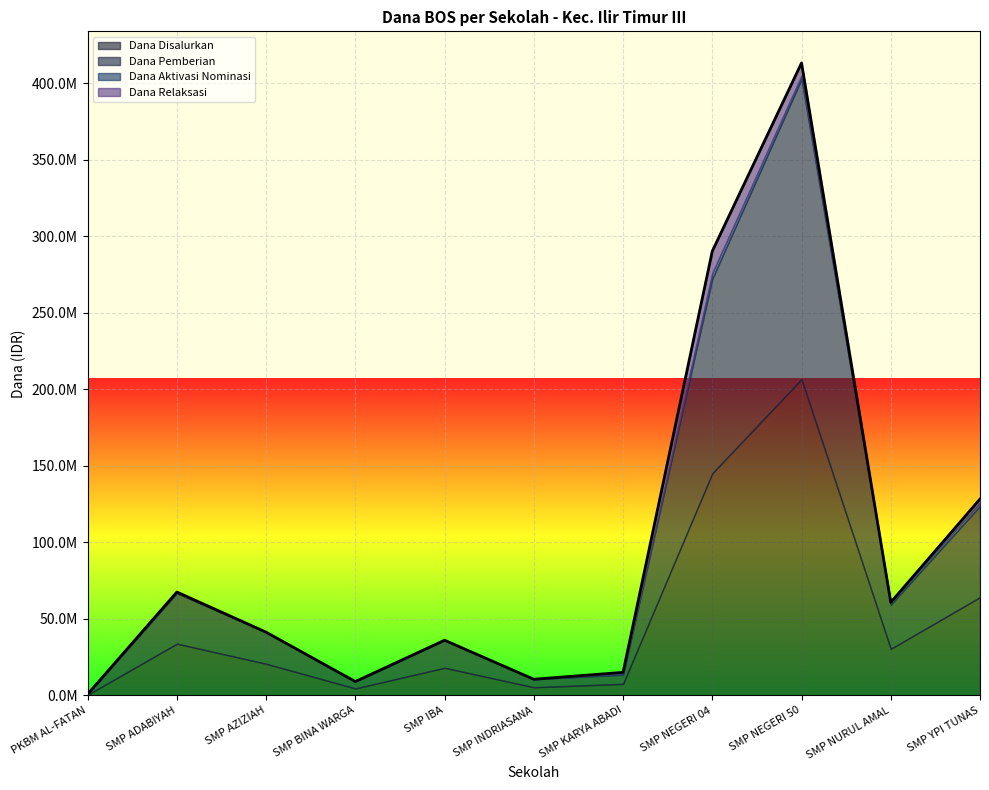

Which series changed the most between SMP AZIZIAH and SMP IBA?

Dana Disalurkan